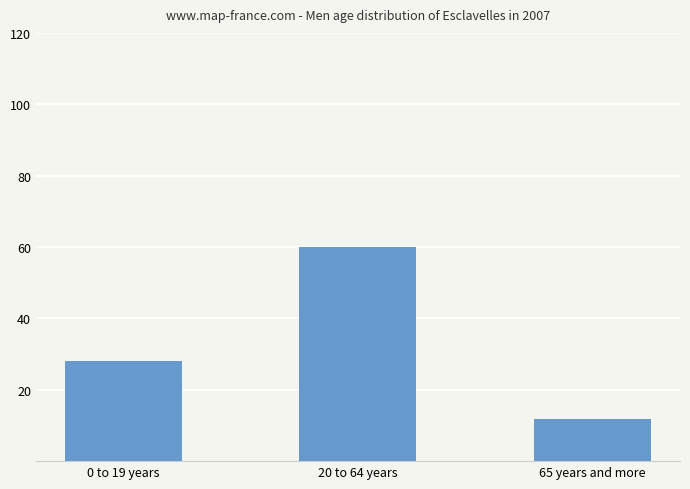

True or false: the data shows 19.8 at 20 to 64 years.

False